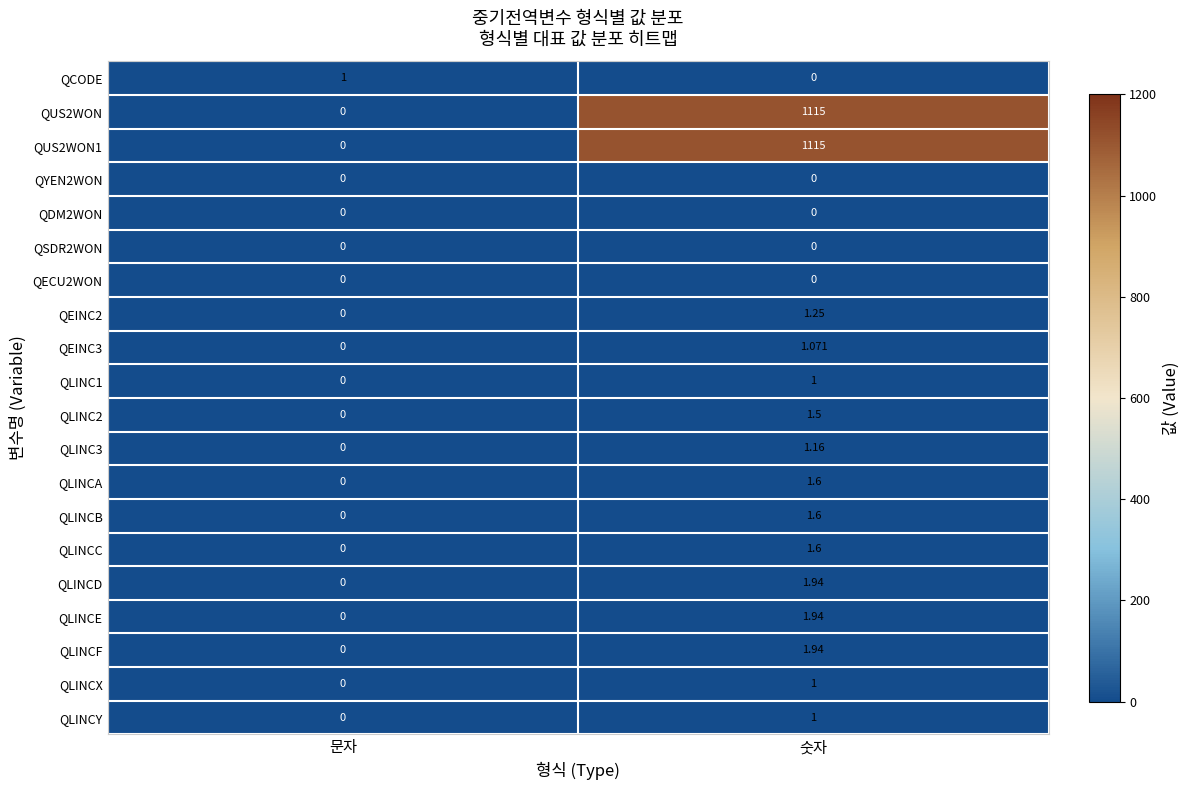

Where does the QLINC3 series first go above 1?

숫자